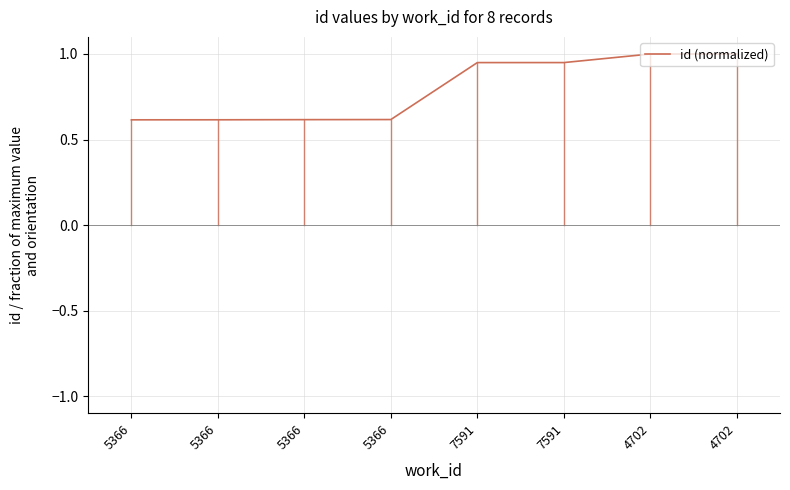

True or false: the data shows 1.0 at 5366.

False